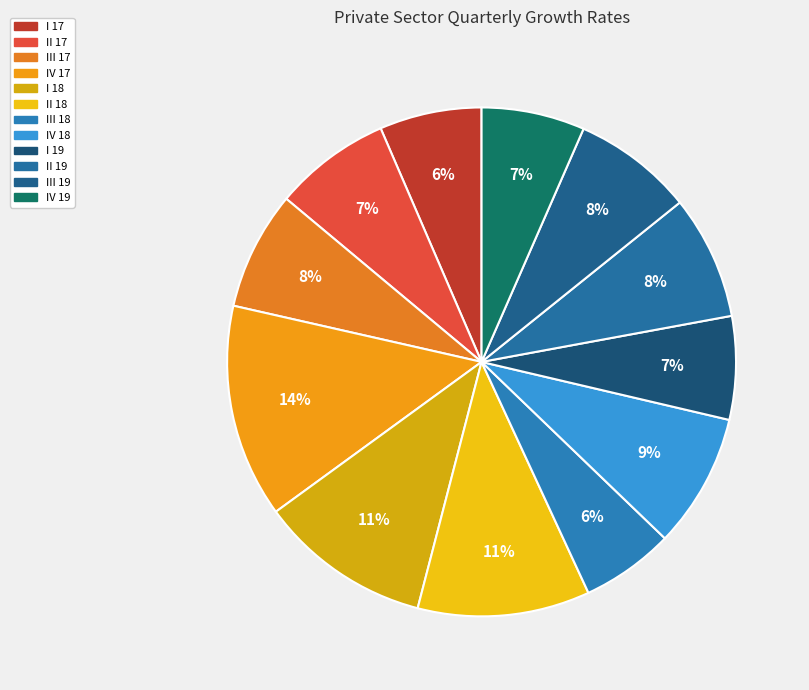

To the nearest percent, what is the difference between the largest and smallest slice percentages?

8%